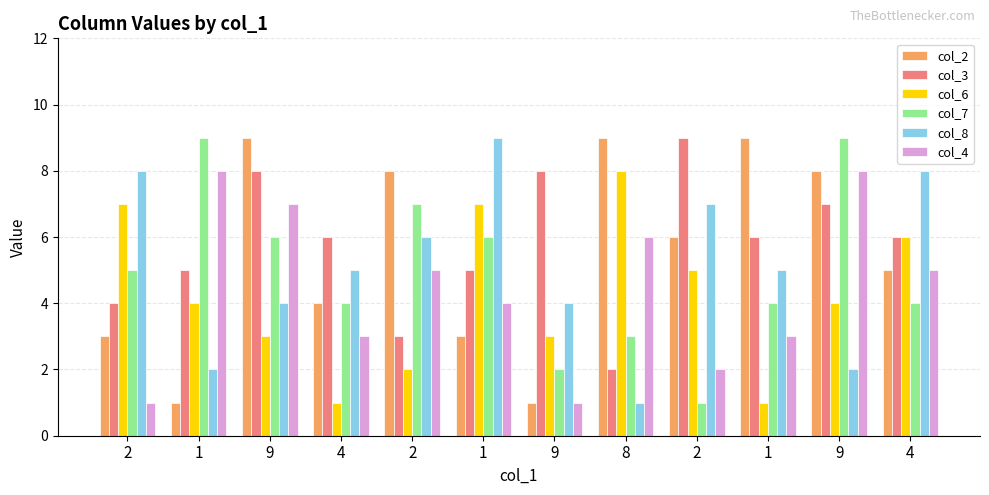

At how many categories does at least one series exceed 8?

7